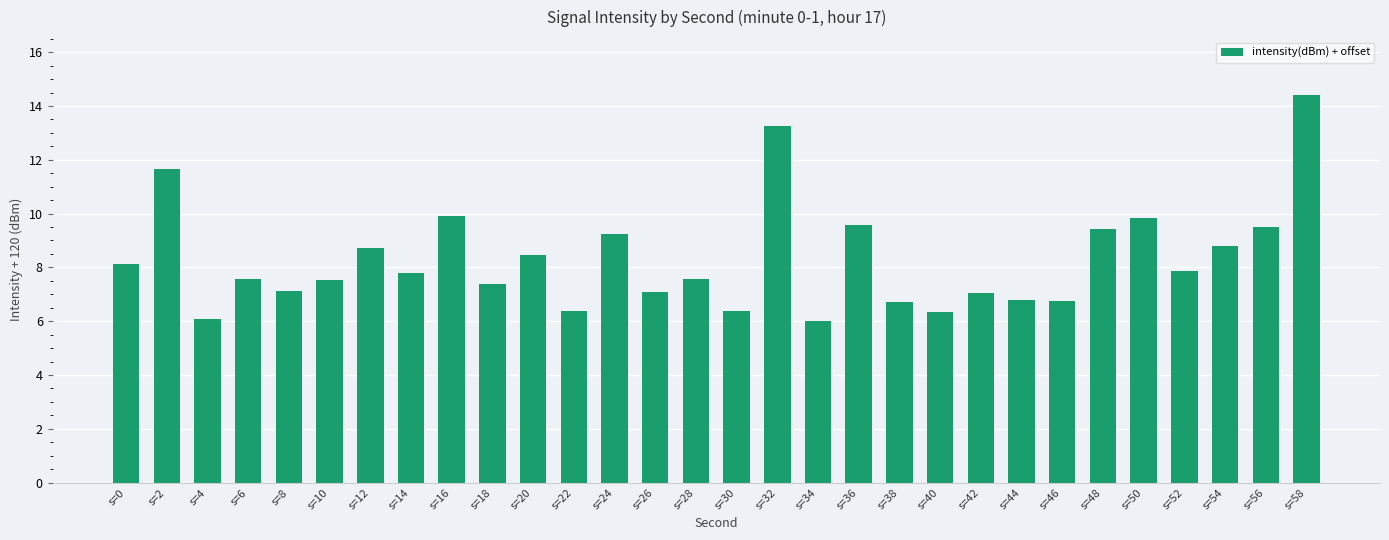

Are the bars horizontal?

No